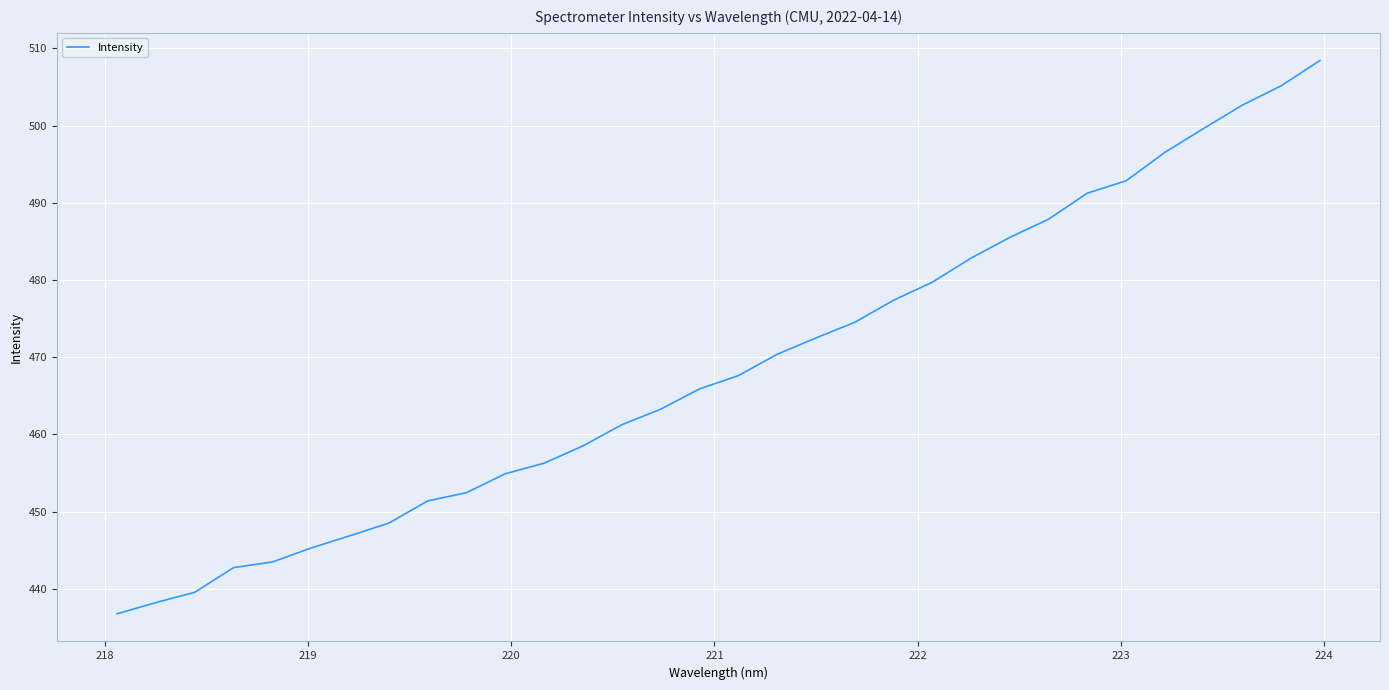

How many values are below 467?

16